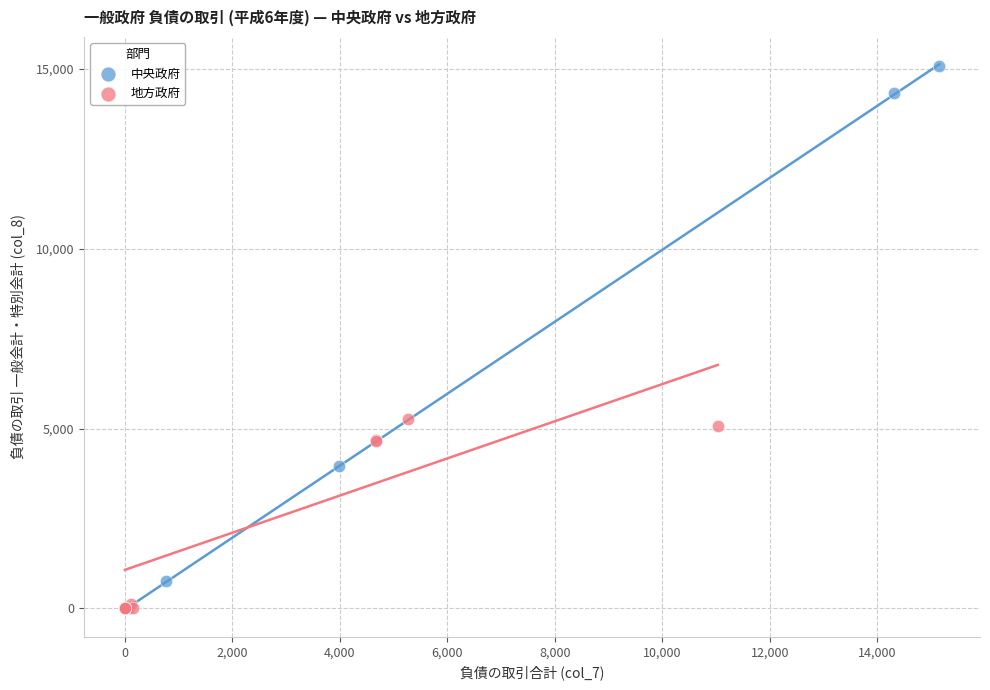

Which series contains the highest Y value?

中央政府